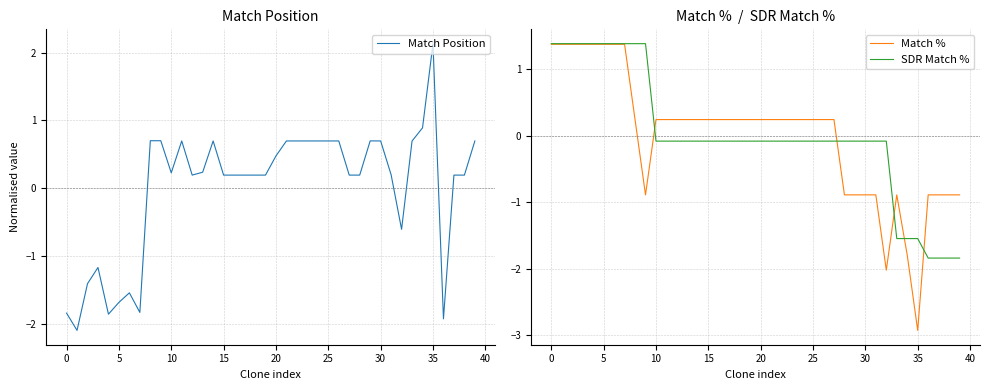

Which series has the largest total across all categories?

Match %